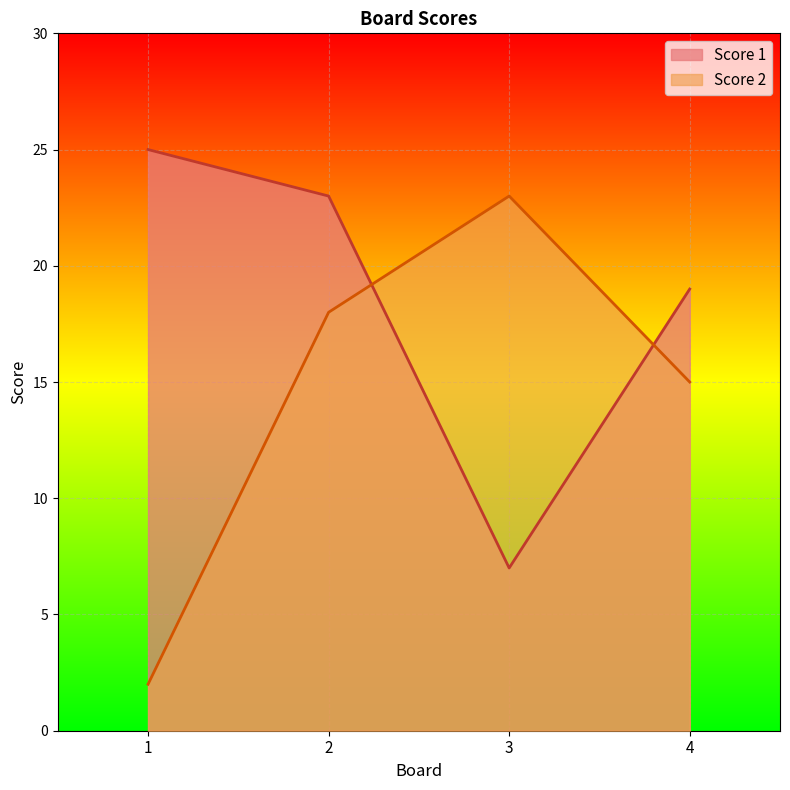

Reading left to right, list all the values displayed in this chart.

Score 1: 25	23	7	19
Score 2: 2	18	23	15